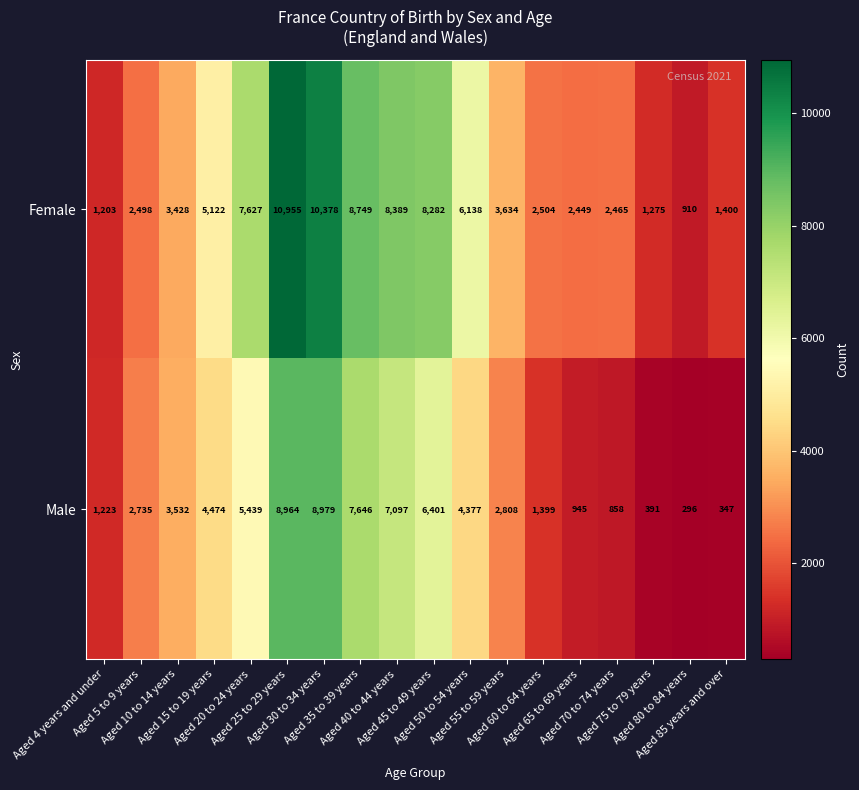

What is the difference between the maximum and minimum values in the Male series?

8683